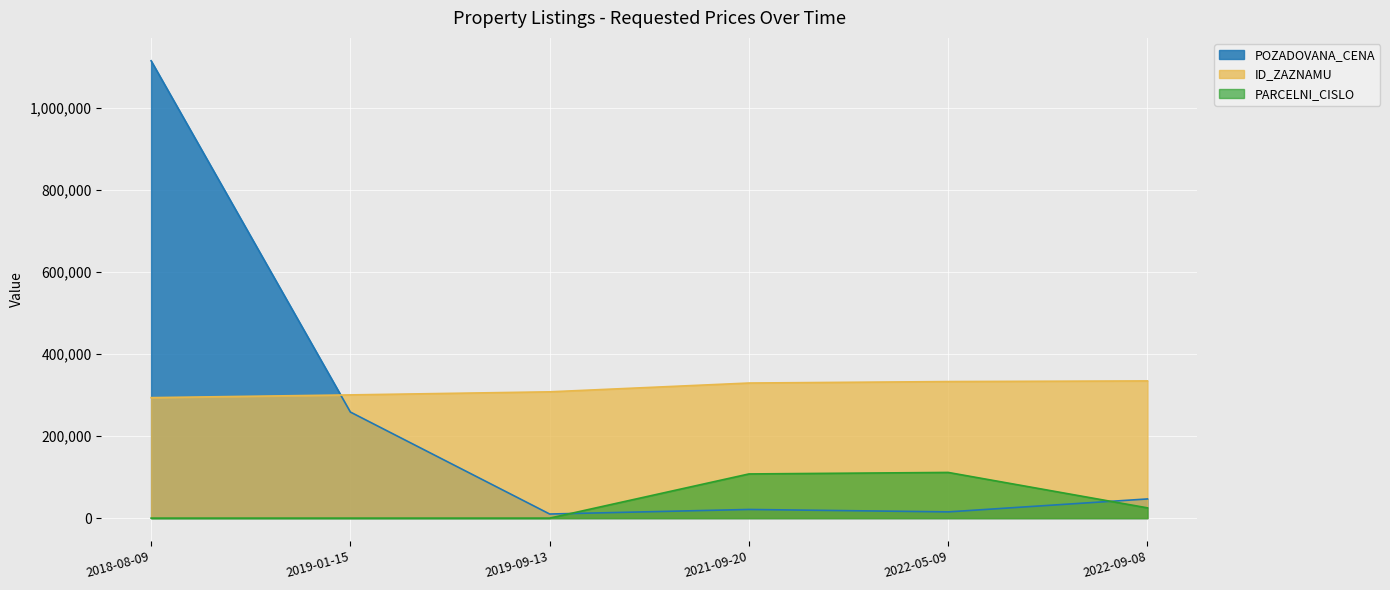

Does the chart display data point markers on the line(s)?

No